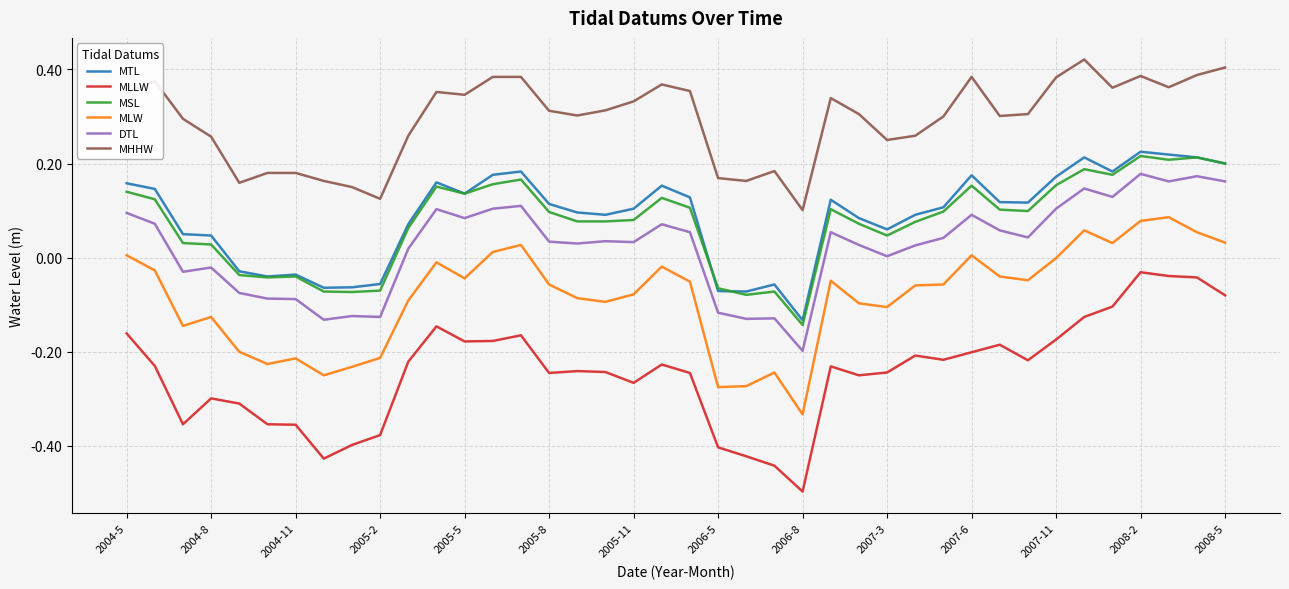

True or false: MLW and DTL cross at least once.

False